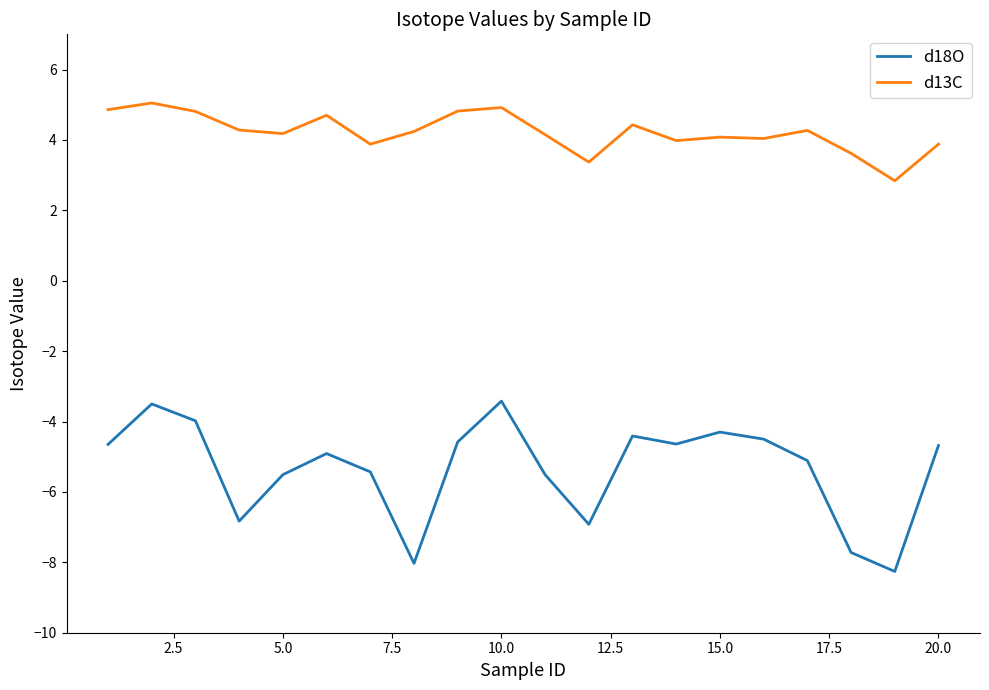

Rank the series by their average value, from lowest to highest.

d18O, d13C